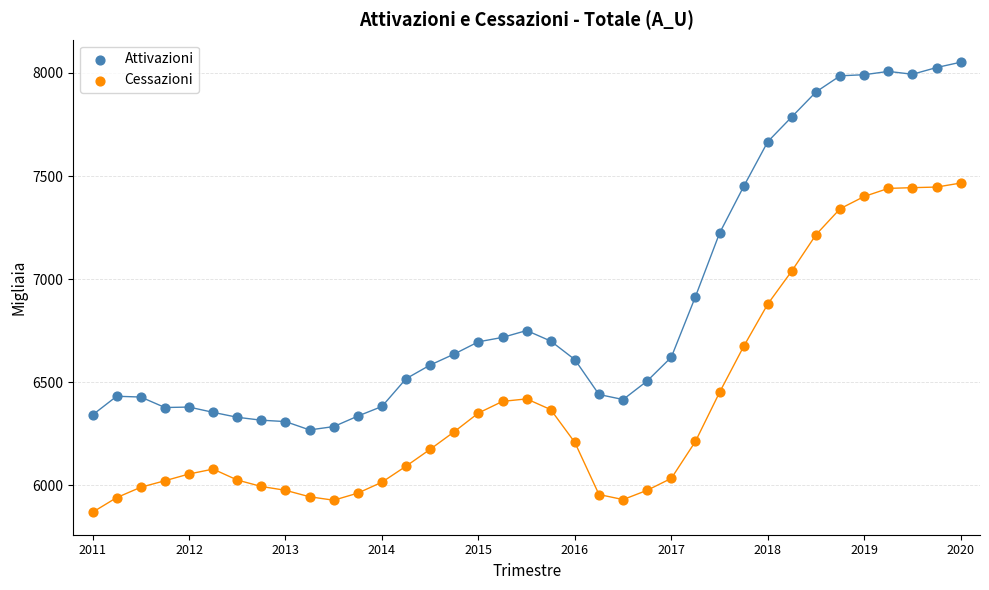

Across all data points, what is the range of Y values (max minus min)?

2182.7